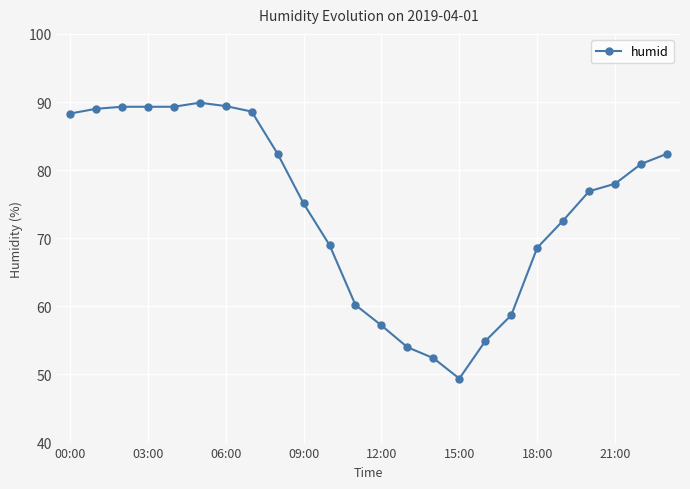

What is the difference between the maximum and minimum values?

40.5